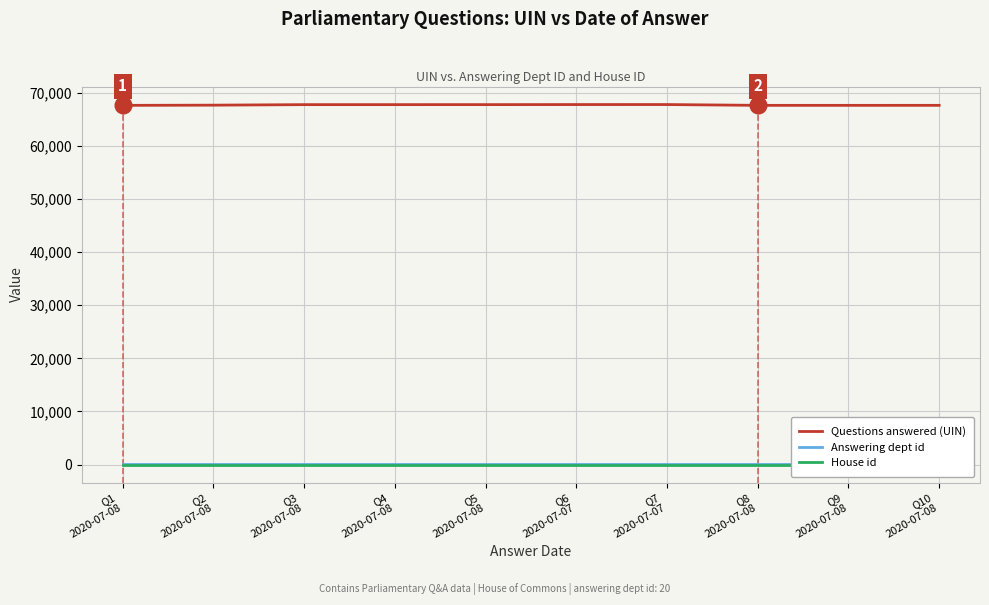

Is the value of House id at Q5
2020-07-08 greater than the value of Answering dept id at Q1
2020-07-08?

No